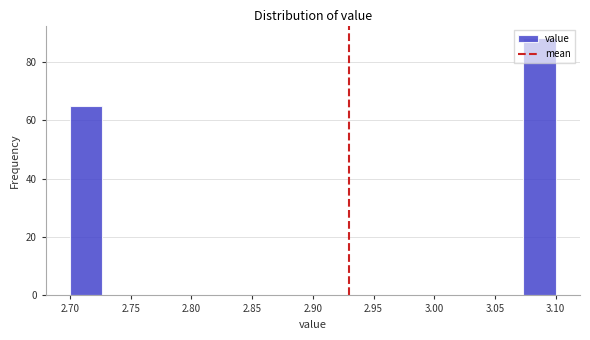

Reading left to right, list every bar in this chart as the range it spans on the x-axis followed by its height. Neither the bar edges nor the heights are printed on the chart, so give them approximately, as read against the axes.

2.700 to 2.725: 66
2.725 to 2.755: 0
2.755 to 2.780: 0
2.780 to 2.805: 0
2.805 to 2.835: 0
2.835 to 2.860: 0
2.860 to 2.885: 0
2.885 to 2.915: 0
2.915 to 2.940: 0
2.940 to 2.965: 0
2.965 to 2.995: 0
2.995 to 3.020: 0
3.020 to 3.045: 0
3.045 to 3.075: 0
3.075 to 3.100: 88